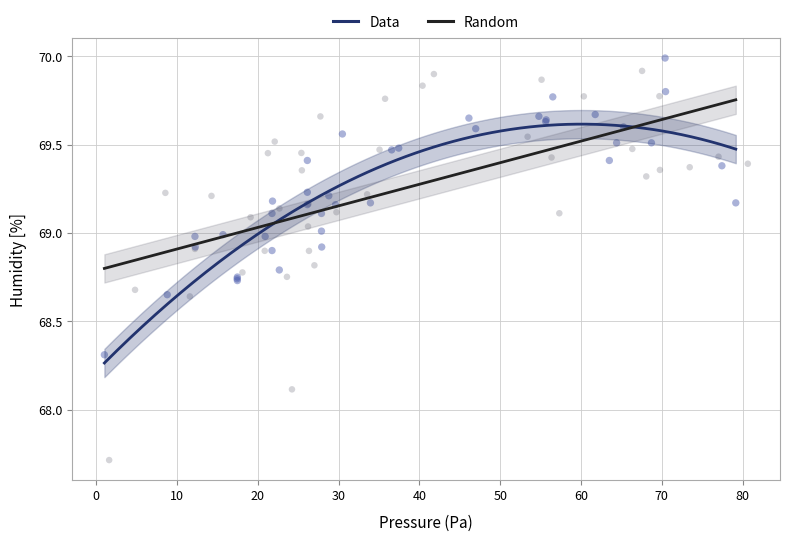

Which series reaches the minimum Y coordinate?

Random